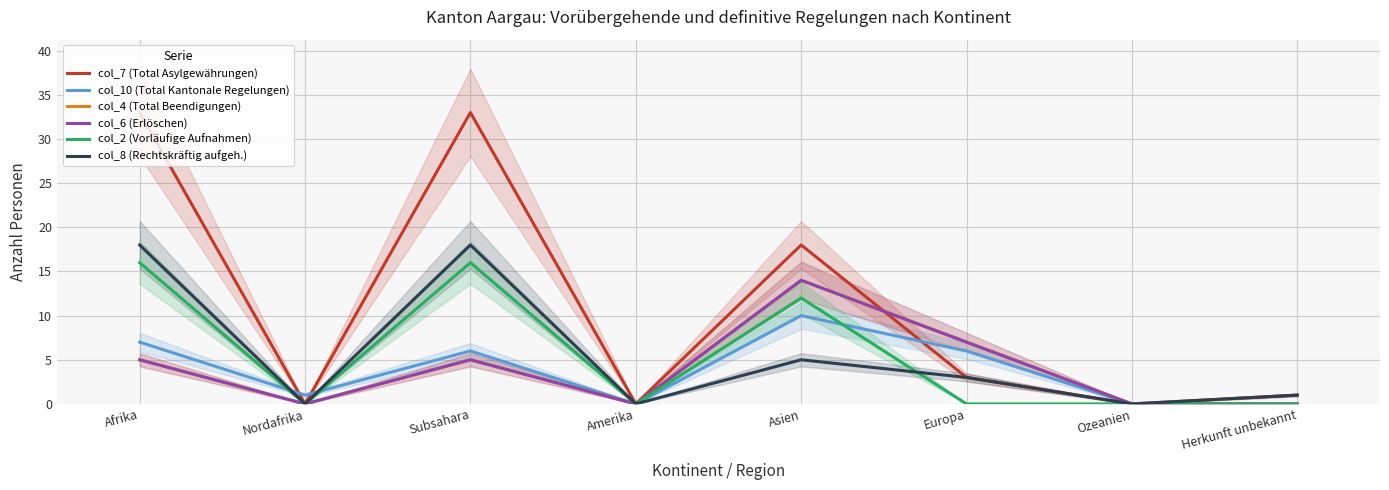

At which category is the sum across all series the highest?

Afrika